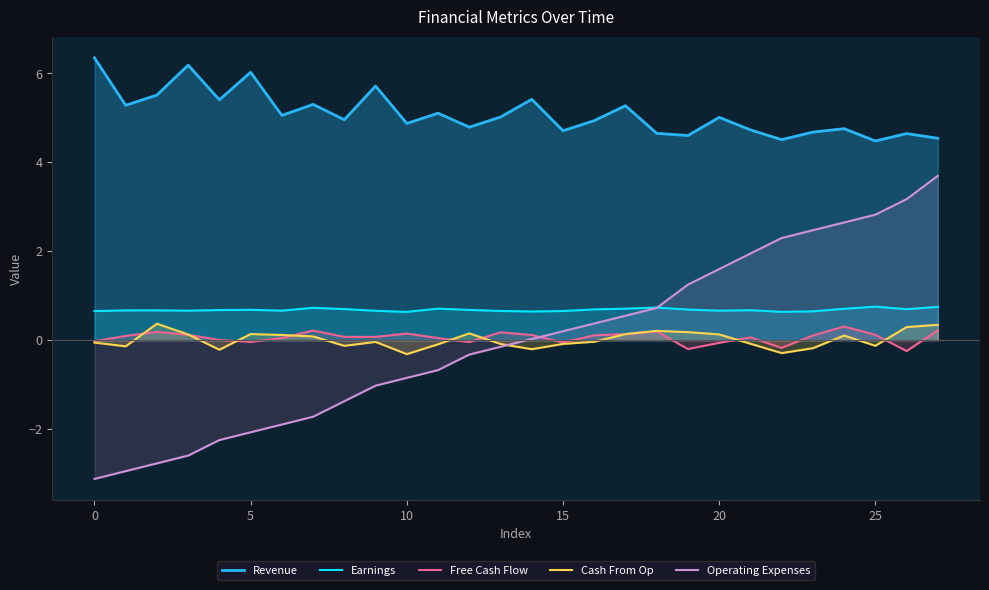

At how many categories does at least one series exceed 0?

28